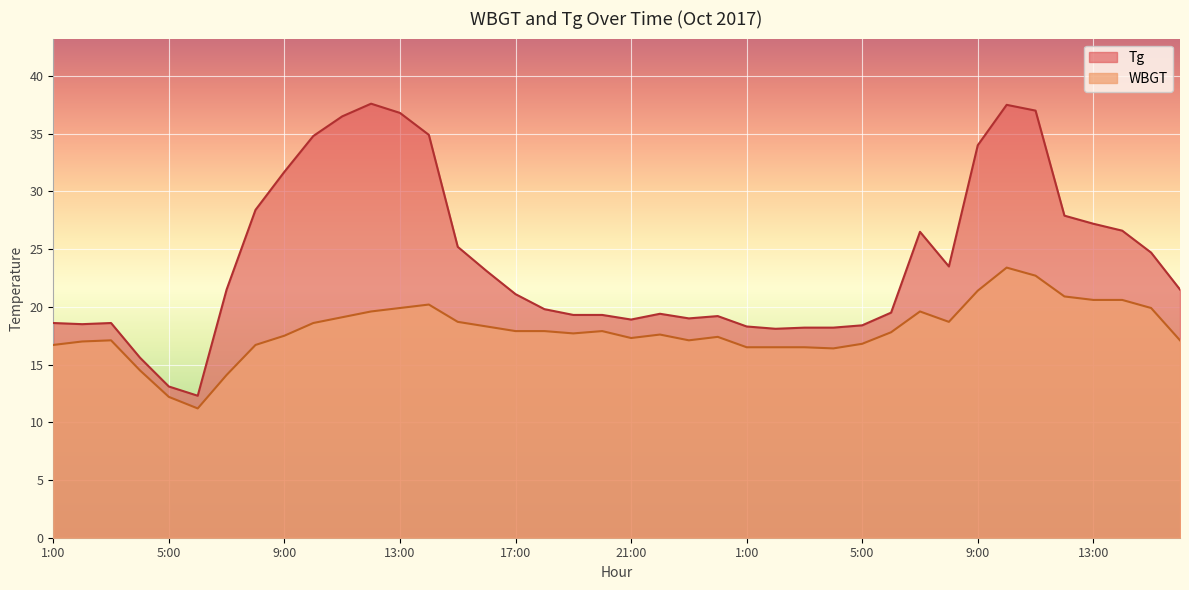

At which category is the sum across all series the highest?

10:00